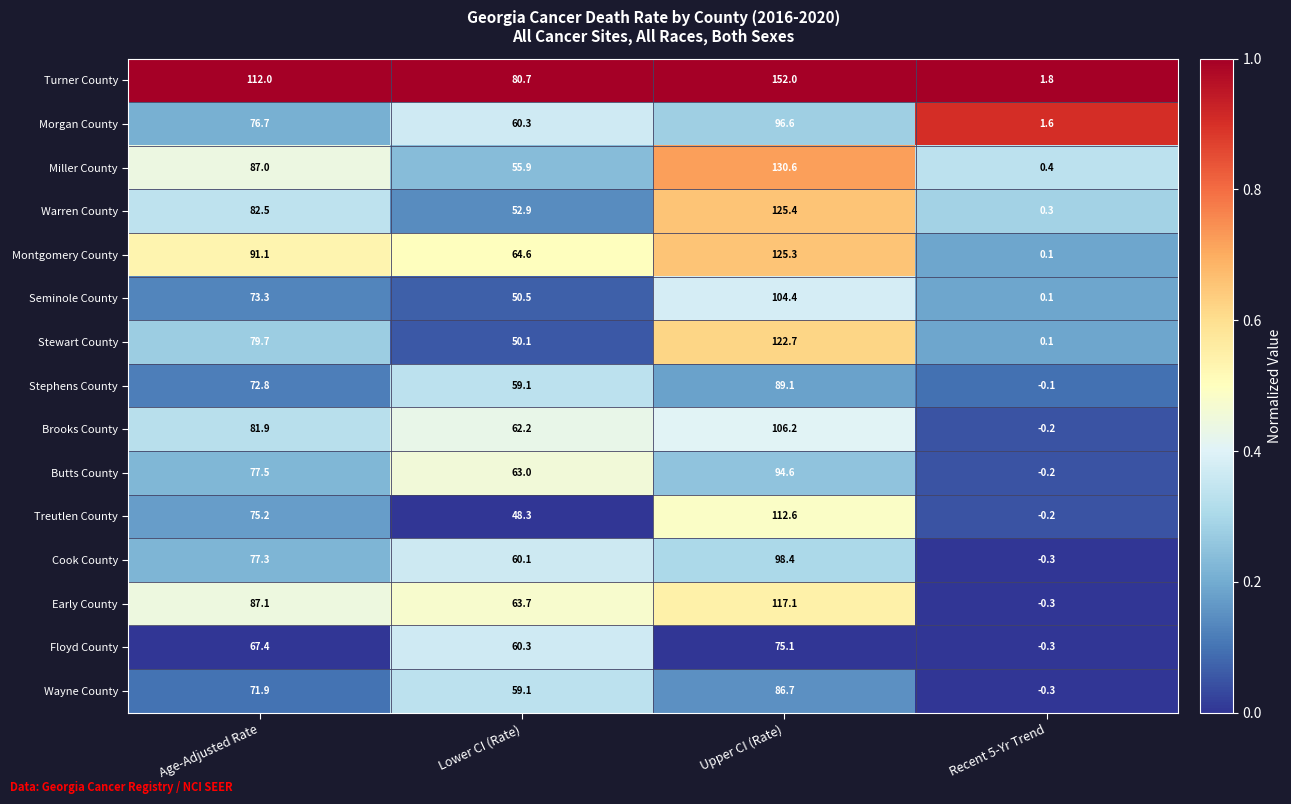

The value of Cook County at Upper CI (Rate) is 32.8. True or false?

False